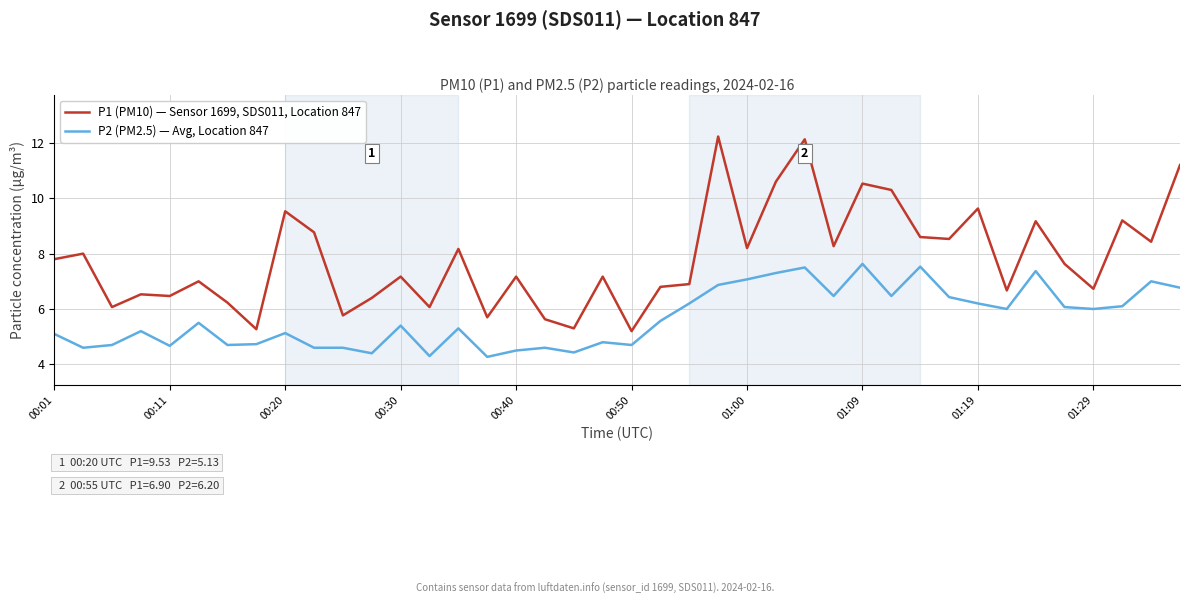

True or false: P1 (PM10) — Sensor 1699, SDS011, Location 847 and P2 (PM2.5) — Avg, Location 847 cross at least once.

False